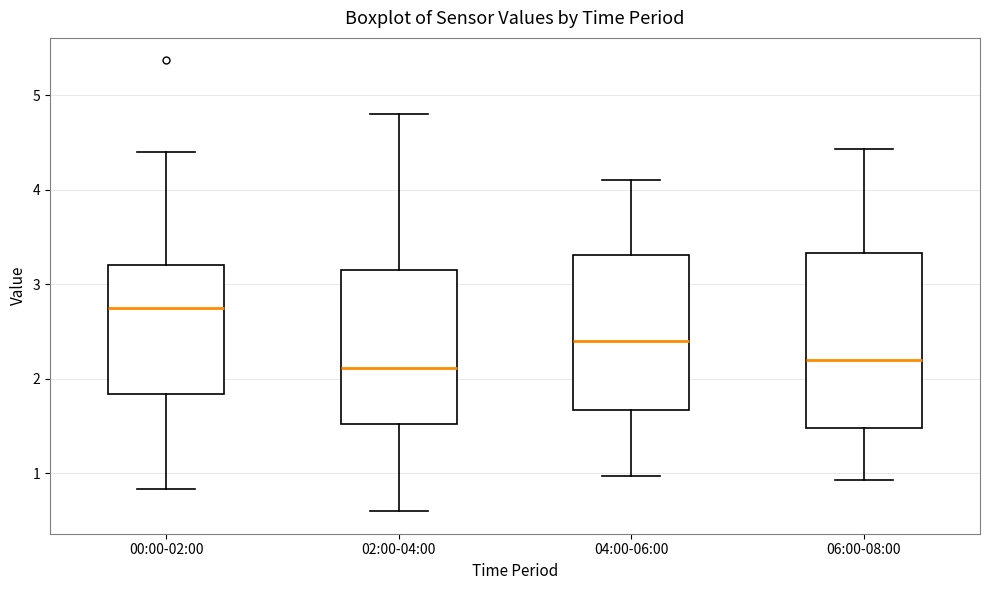

Reading left to right, read every box against the y-axis: the position of its median line, the range the box covers, and the ends of its whiskers. The values are not printed on the chart, so give them approximately, as read against the axis.

00:00-02:00: median 2.8, box 1.8 to 3.2, whiskers 0.8 to 4.4
02:00-04:00: median 2.1, box 1.5 to 3.1, whiskers 0.6 to 4.8
04:00-06:00: median 2.4, box 1.7 to 3.3, whiskers 1.0 to 4.1
06:00-08:00: median 2.2, box 1.5 to 3.3, whiskers 0.9 to 4.4